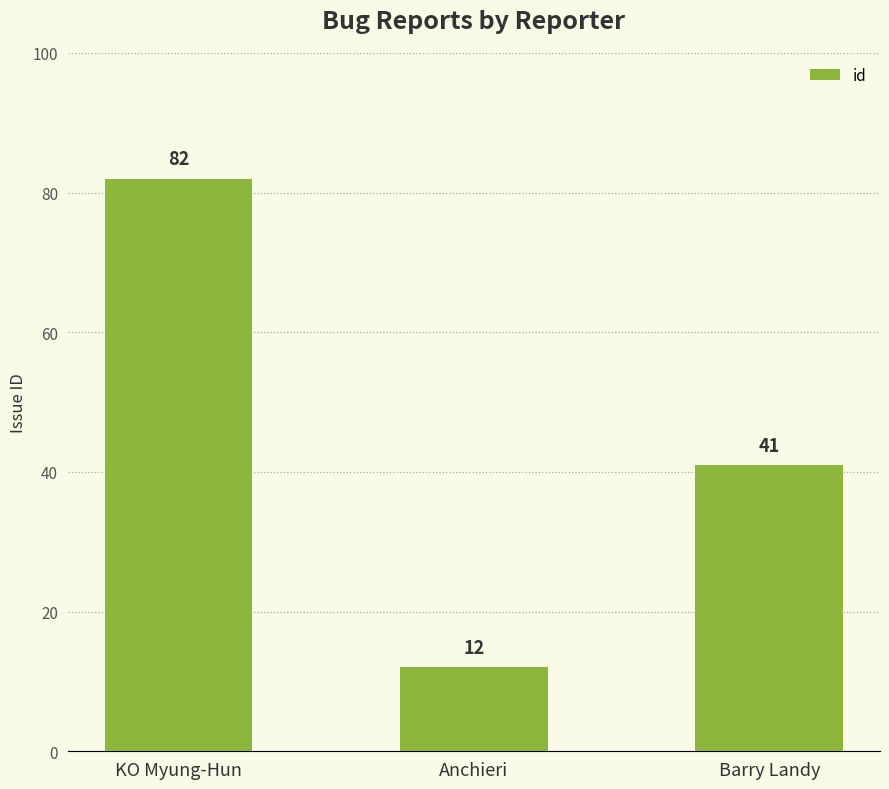

What is the label of the 3rd bar from the right?

KO Myung-Hun